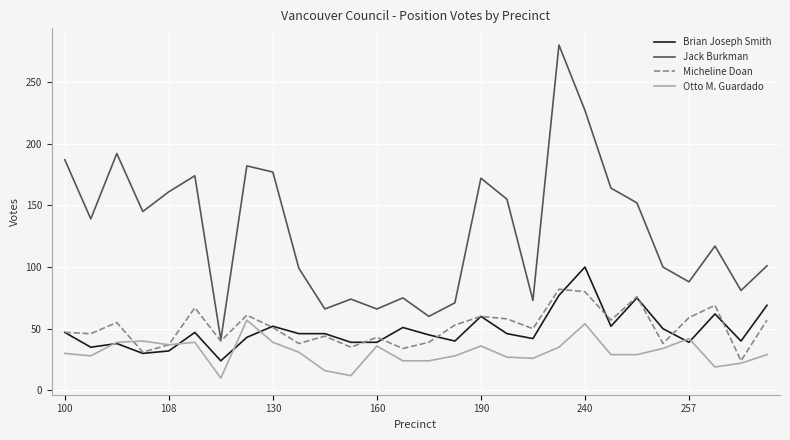

List the series in order of their peak value, highest first.

Jack Burkman, Brian Joseph Smith, Micheline Doan, Otto M. Guardado